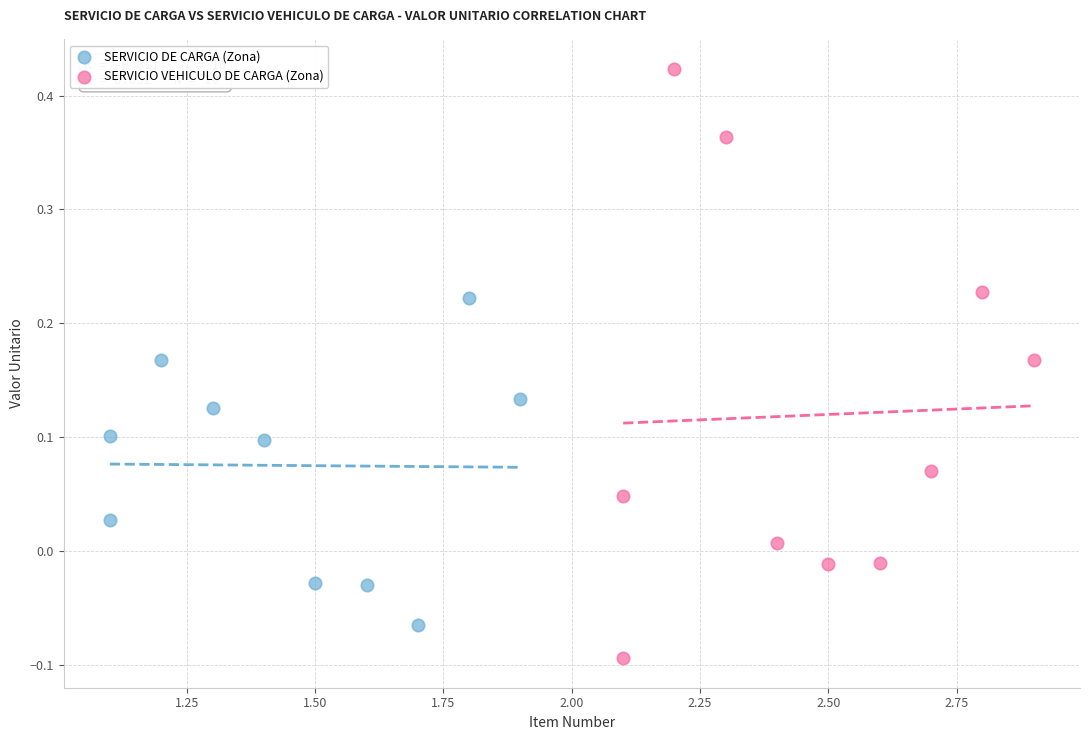

Which series has the largest Y range (max minus min)?

SERVICIO VEHICULO DE CARGA (Zona)